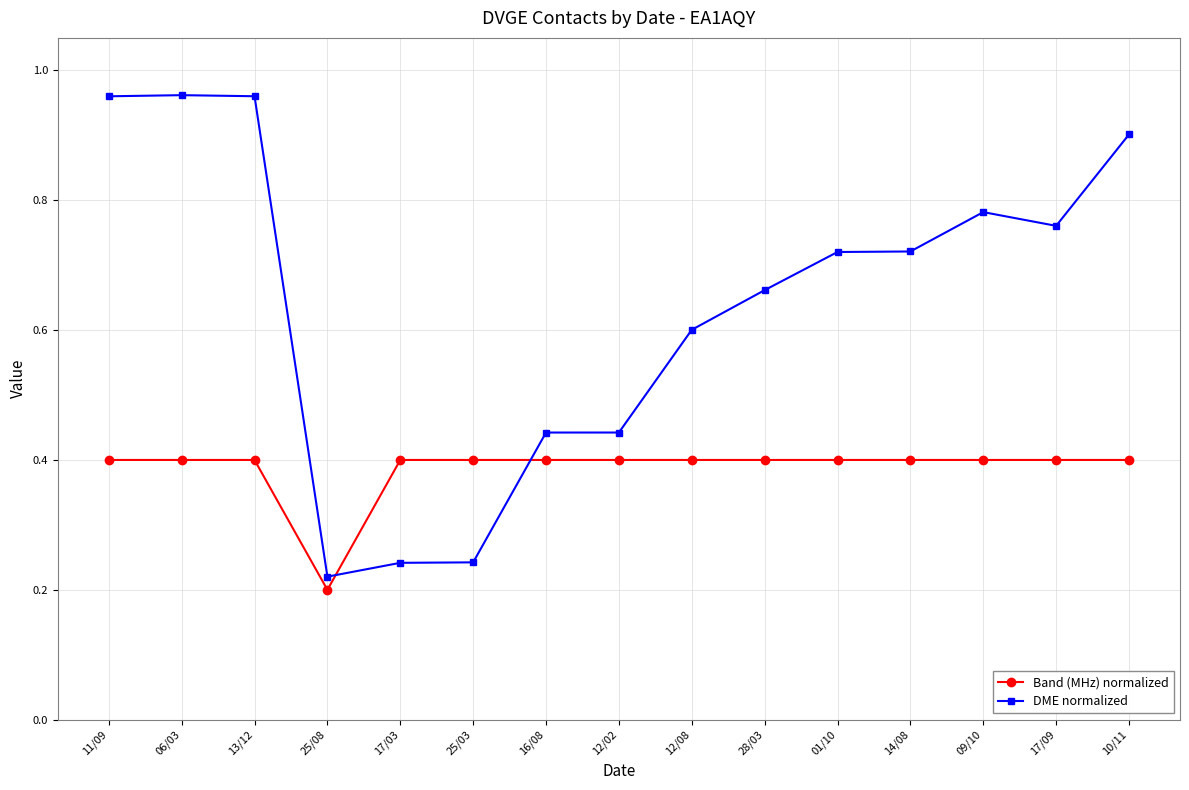

The DME normalized series shows 0.9 at 10/11. True or false?

True